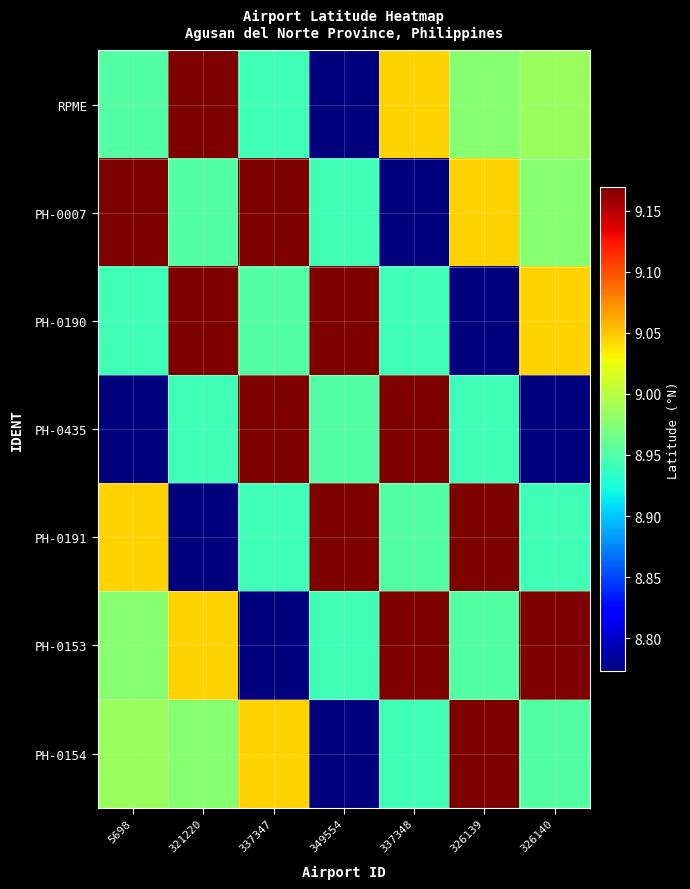

What is the total value across all series at 326139?

63.0